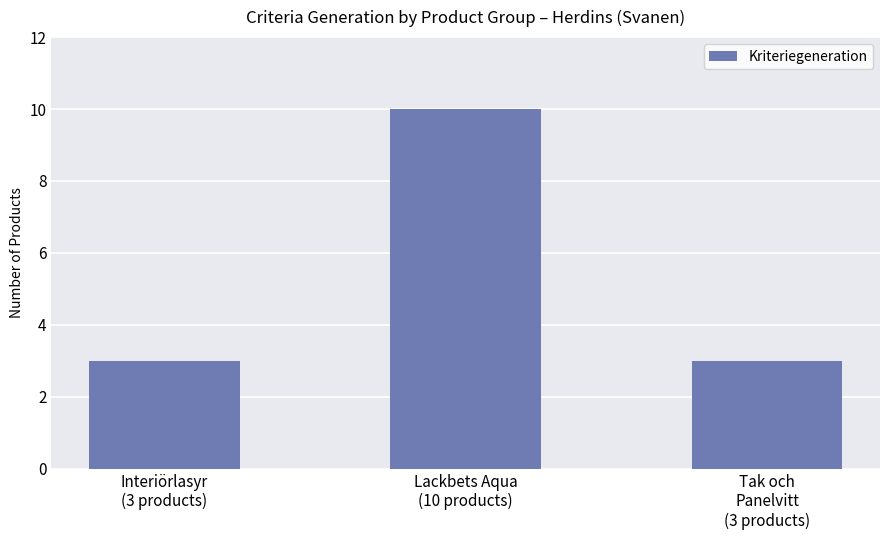

The value at Tak och
Panelvitt
(3 products) is 3. True or false?

True